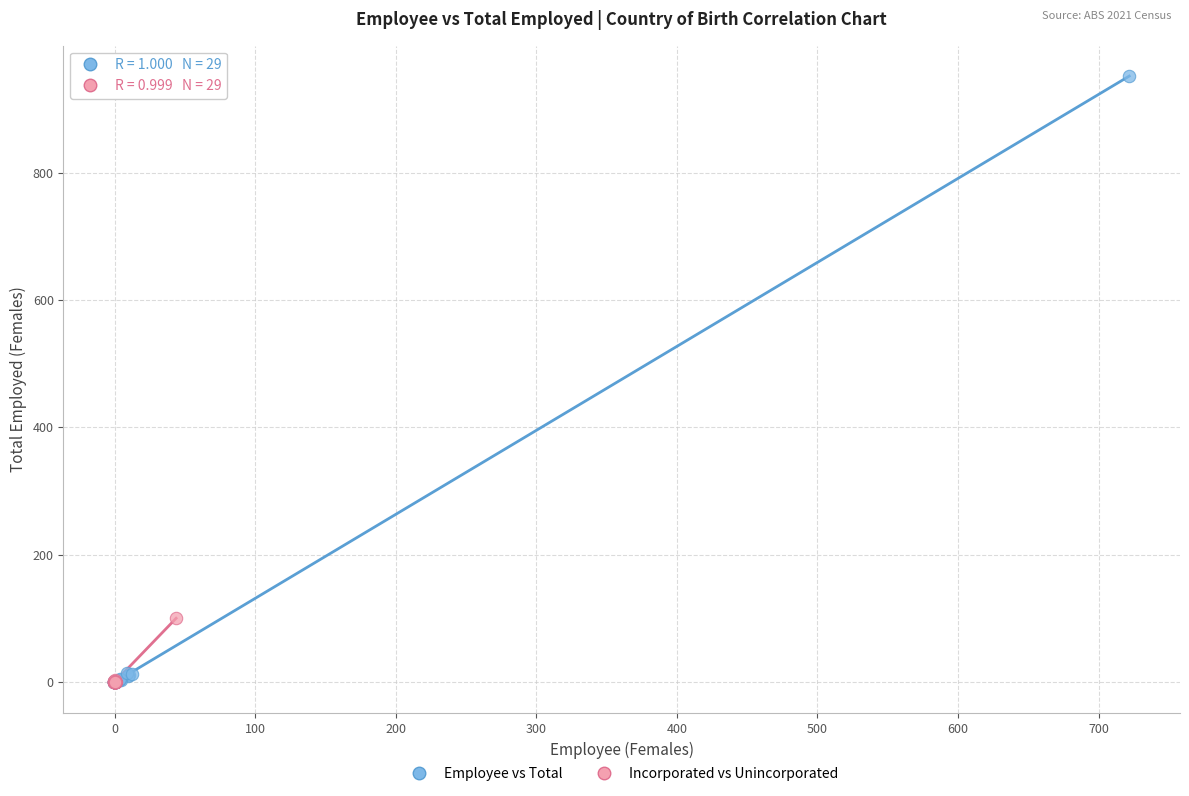

What are all the series names shown in the legend?

Employee vs Total, Incorporated vs Unincorporated